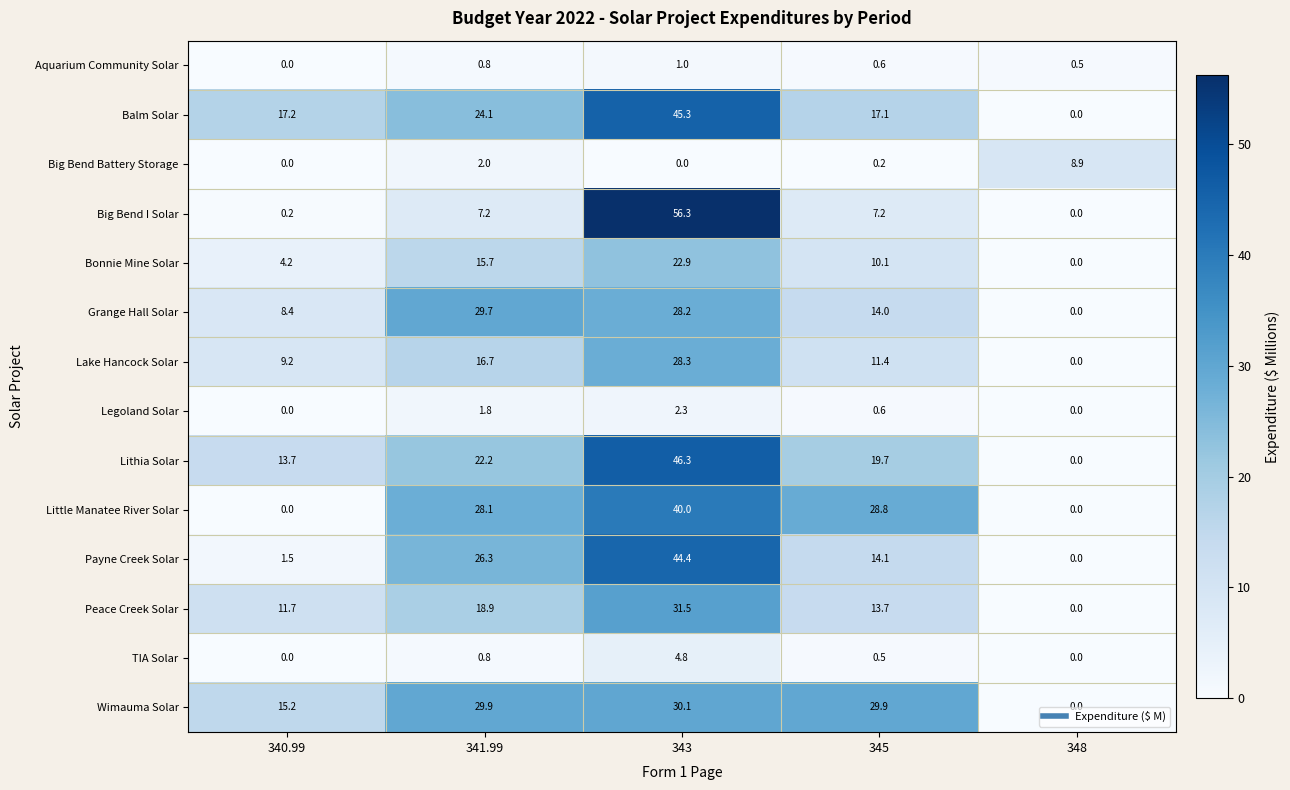

At how many categories does at least one series exceed 33?

1